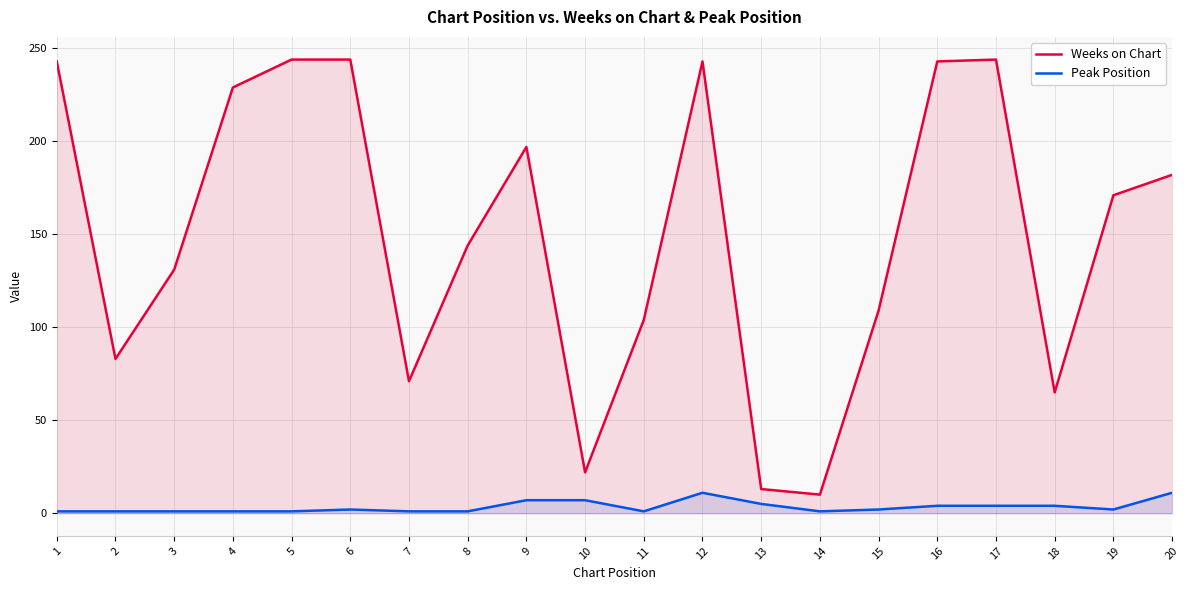

Reading left to right, extract all data points from this chart.

Weeks on Chart: 1=243	2=83	3=131	4=229	5=244	6=244	7=71	8=144	9=197	10=22	11=104	12=243	13=13	14=10	15=109	16=243	17=244	18=65	19=171	20=182
Peak Position: 1=1	2=1	3=1	4=1	5=1	6=2	7=1	8=1	9=7	10=7	11=1	12=11	13=5	14=1	15=2	16=4	17=4	18=4	19=2	20=11